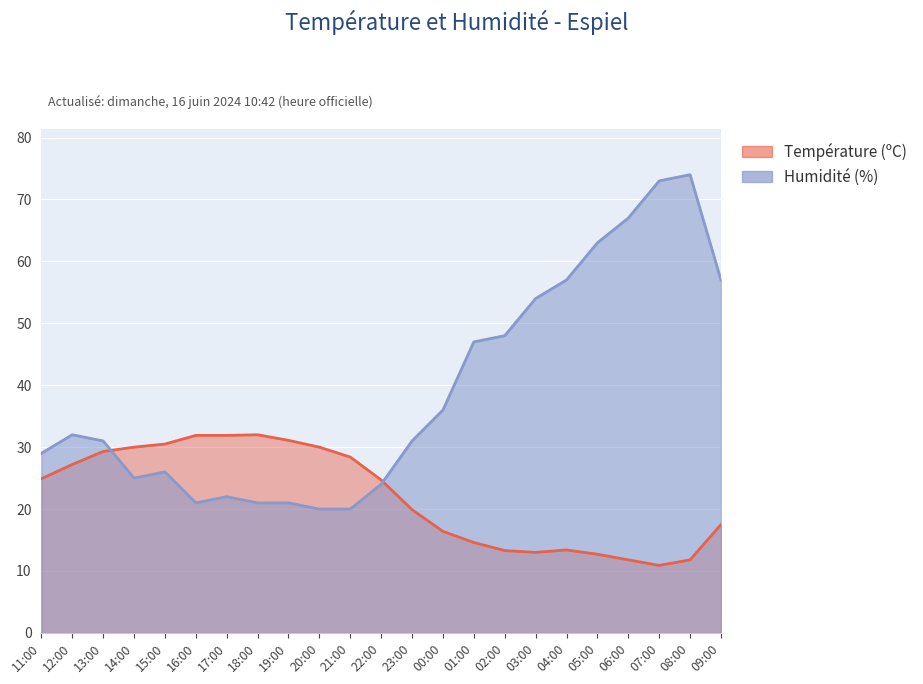

How many intersections are there between Humidité (%) and Température (ºC)?

2